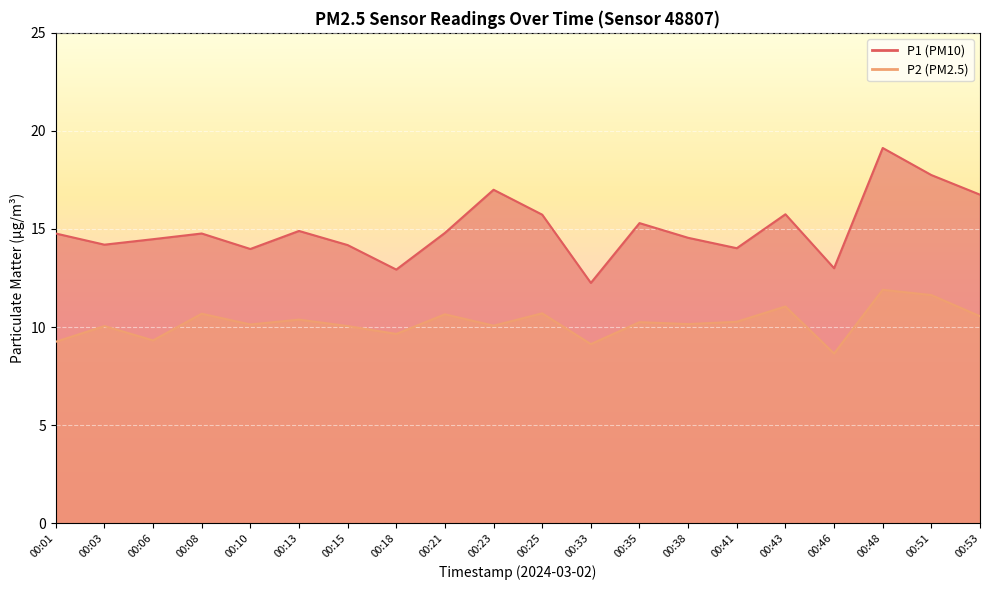

At which label does P1 first exceed 14?

00:01